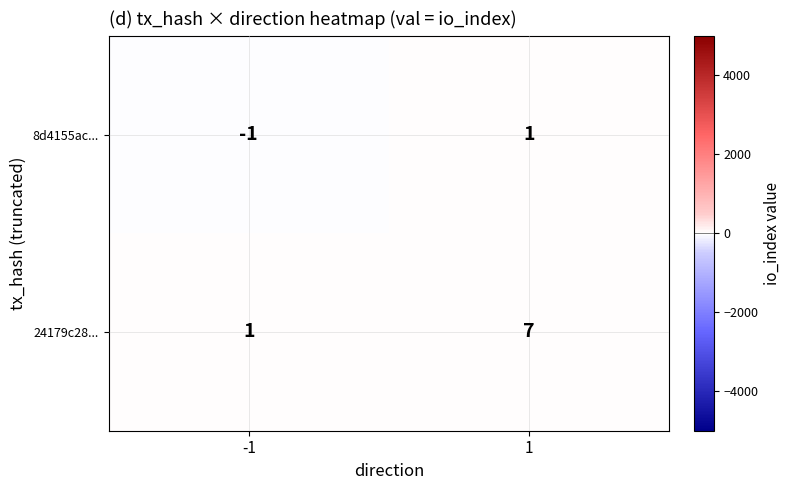

The 24179c28... series shows 1 at -1. True or false?

True